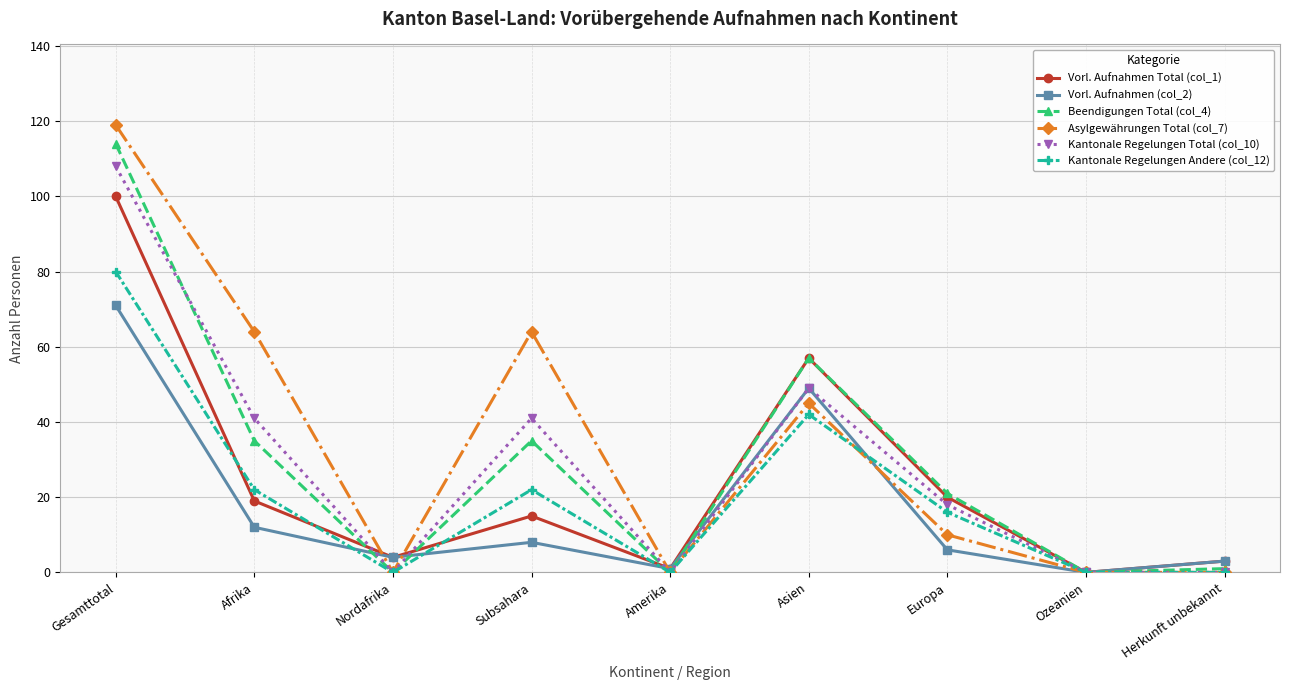

At how many categories does at least one series exceed 29?

4